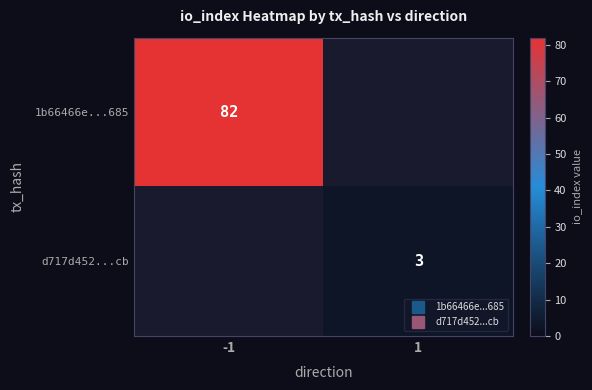

List the series in order of their peak value, lowest first.

1b66466e...685, d717d452...cb